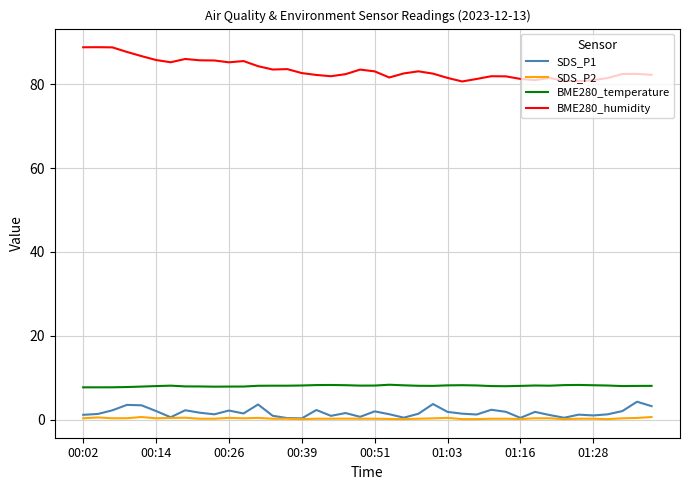

Rank the series by their maximum value, from highest to lowest.

BME280_humidity, BME280_temperature, SDS_P1, SDS_P2